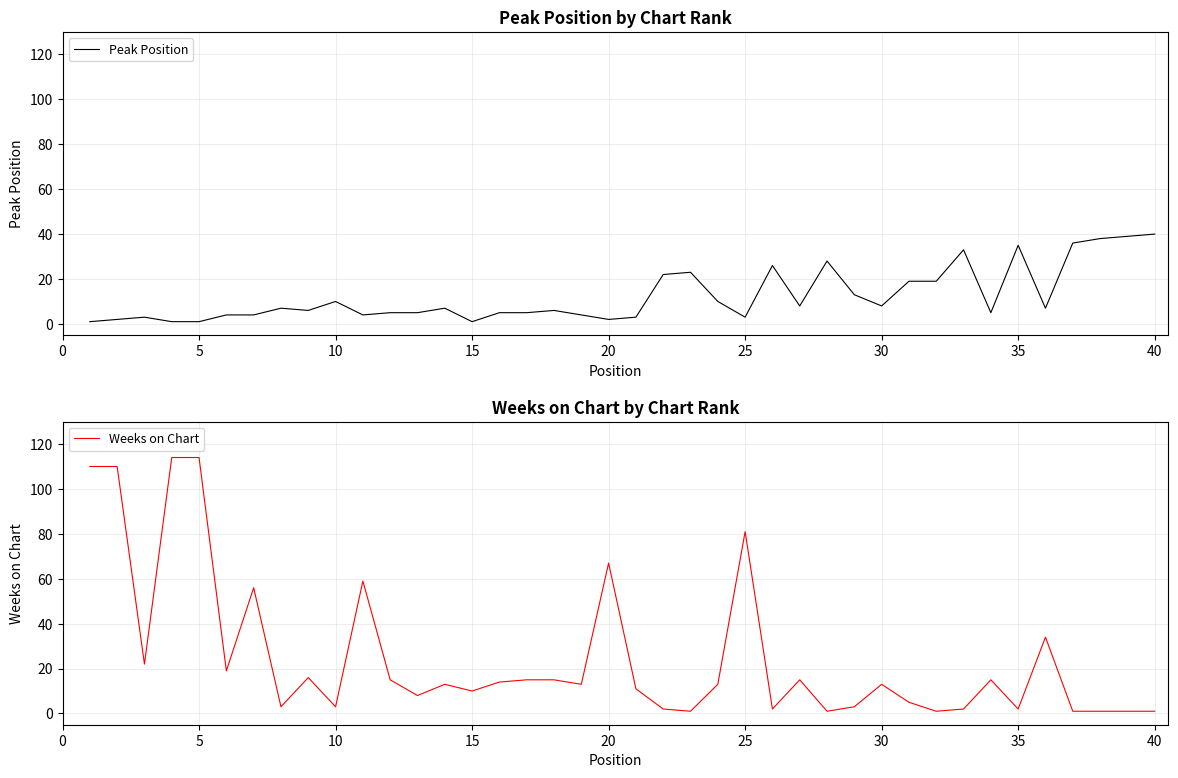

Which series has the largest total across all categories?

Weeks on Chart